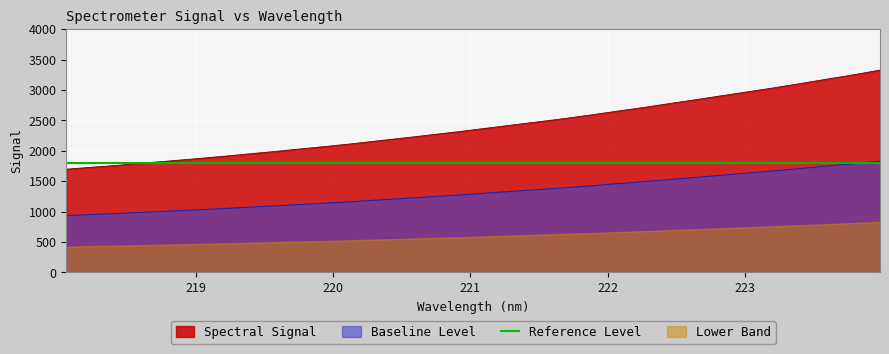

True or false: Baseline Level and Spectral Signal cross at least once.

False